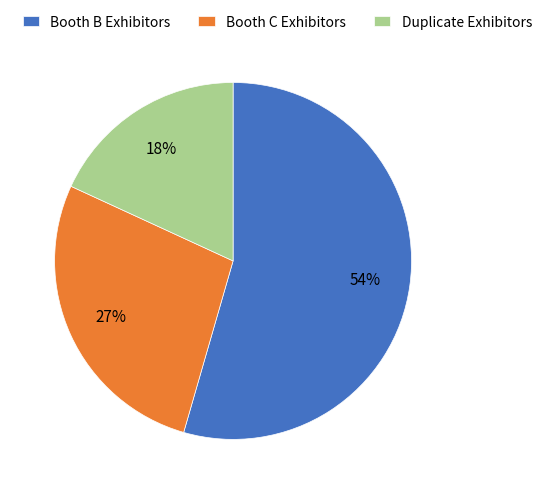

How many slices are in this pie chart?

3